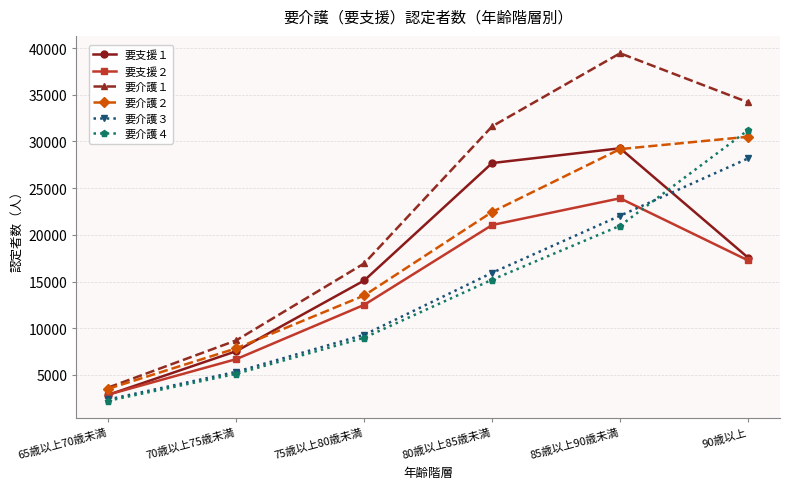

What is the label of the 5th point from the right?

70歳以上75歳未満